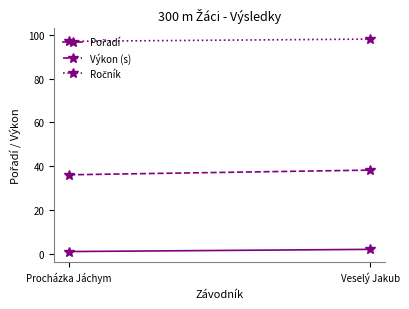

Where is Ročník nearest to the value 97?

Procházka Jáchym